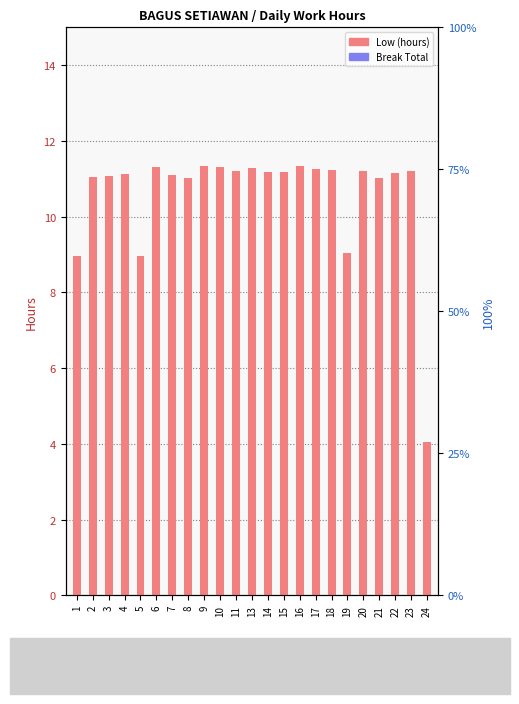

Between 2 and 21, which series saw the biggest shift?

Low (hours)